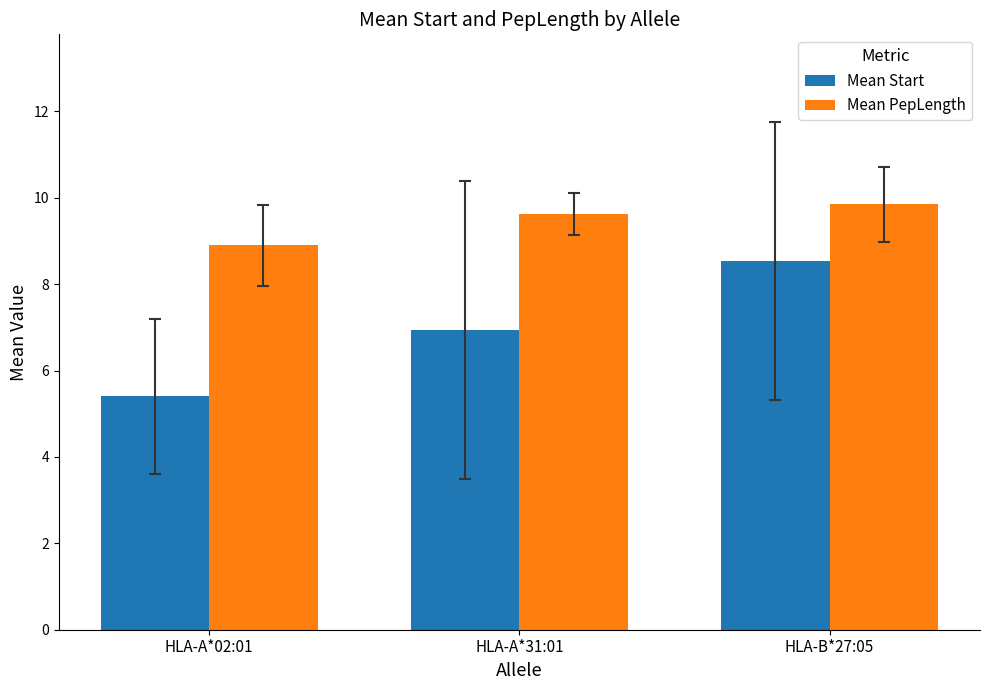

Between HLA-A*02:01 and HLA-B*27:05, which series saw the biggest shift?

Mean Start